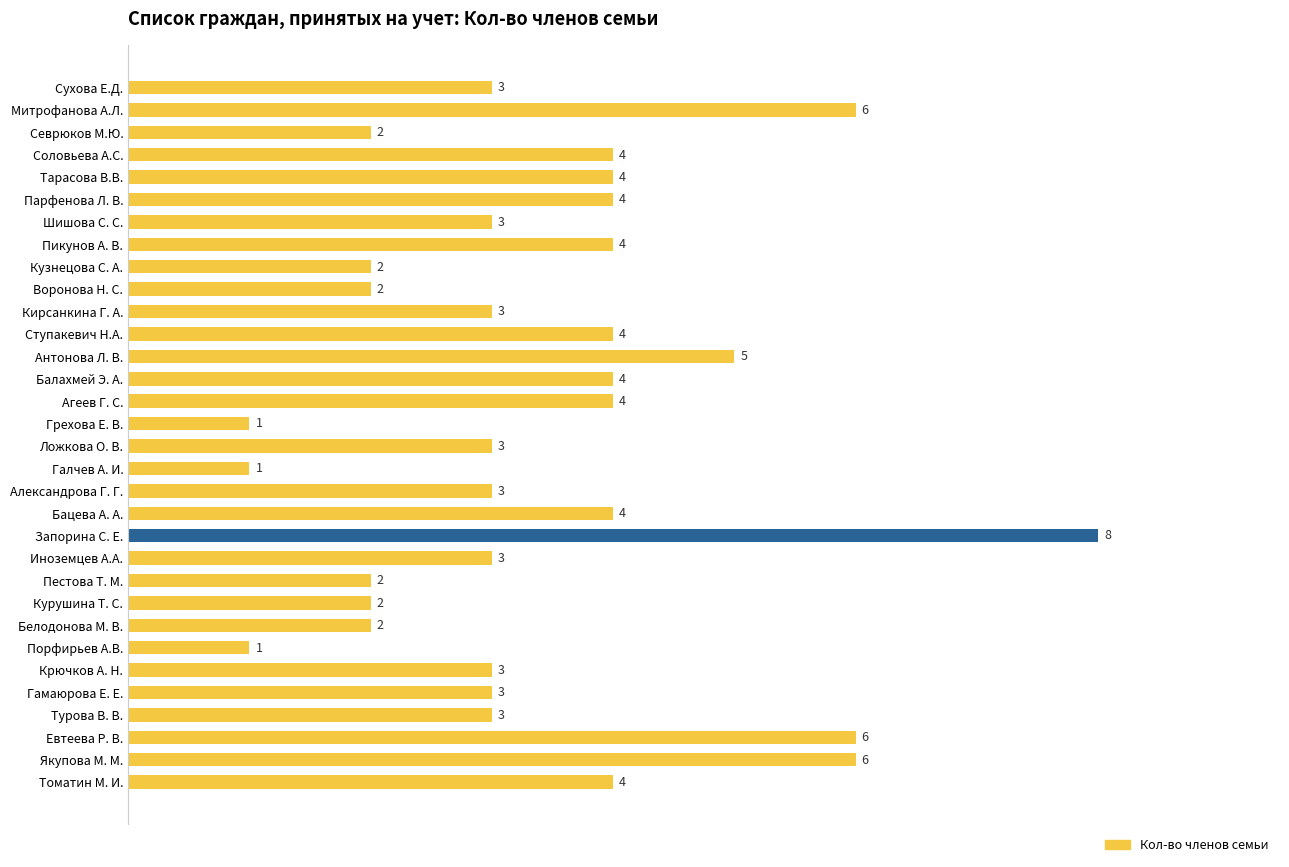

What is the average value?

3